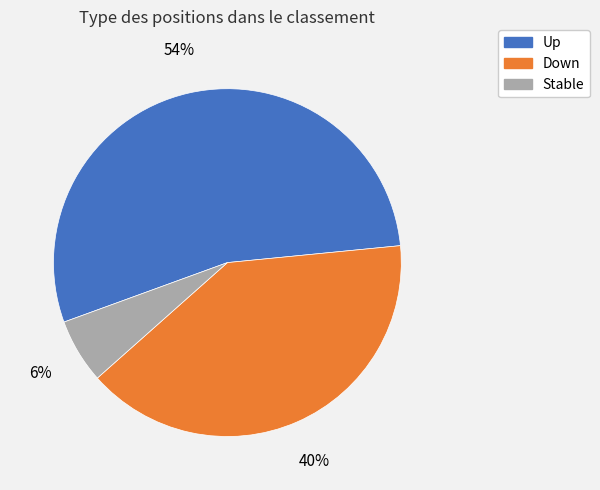

Approximately how many times larger is the value at Down compared to Up?

0.7